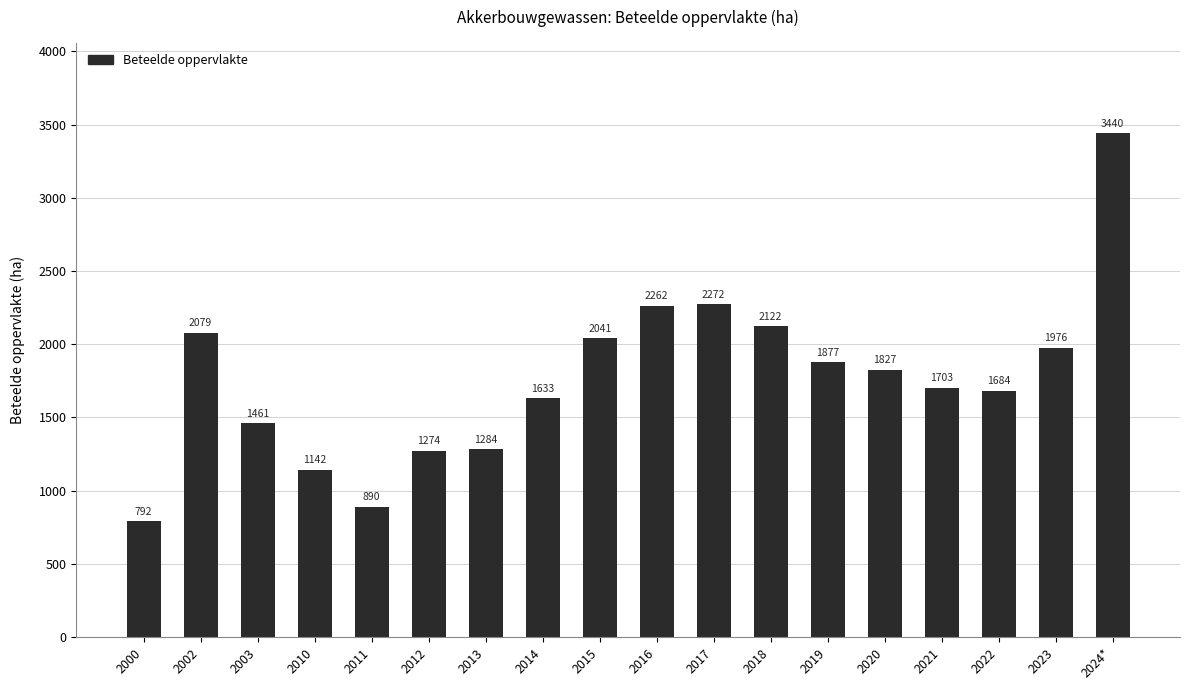

Reading left to right, extract all data points from this chart.

792	2079	1461	1142	890	1274	1284	1633	2041	2262	2272	2122	1877	1827	1703	1684	1976	3440